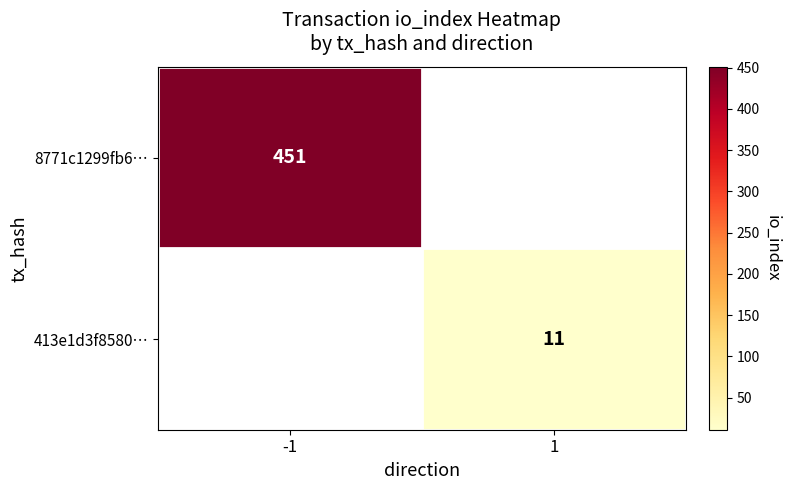

True or false: 413e1d3f8580… has a value of 16.9 at 1.

False